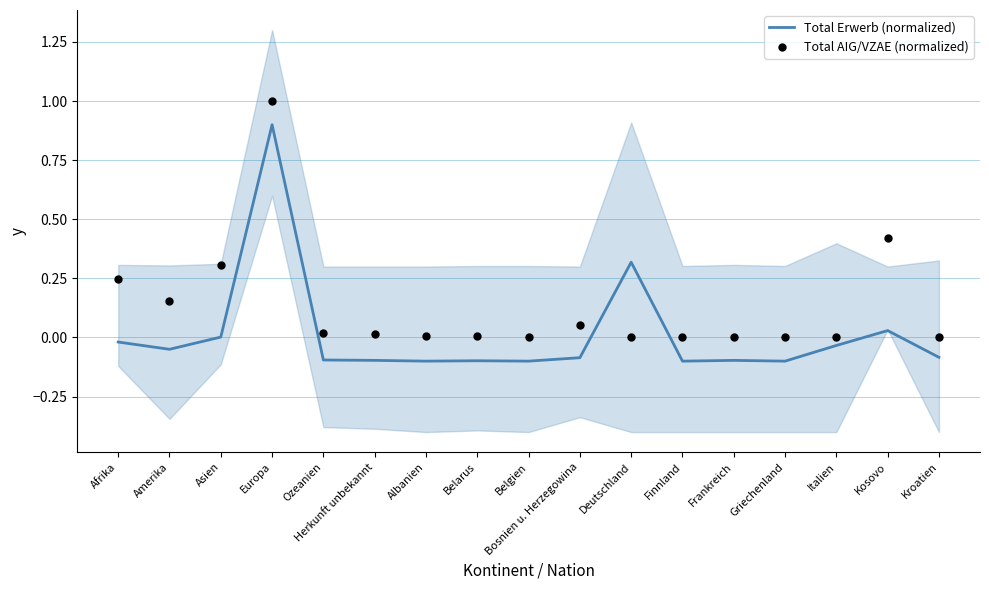

What are all the series names shown in the legend?

Total Erwerb (normalized), Total AIG/VZAE (normalized)